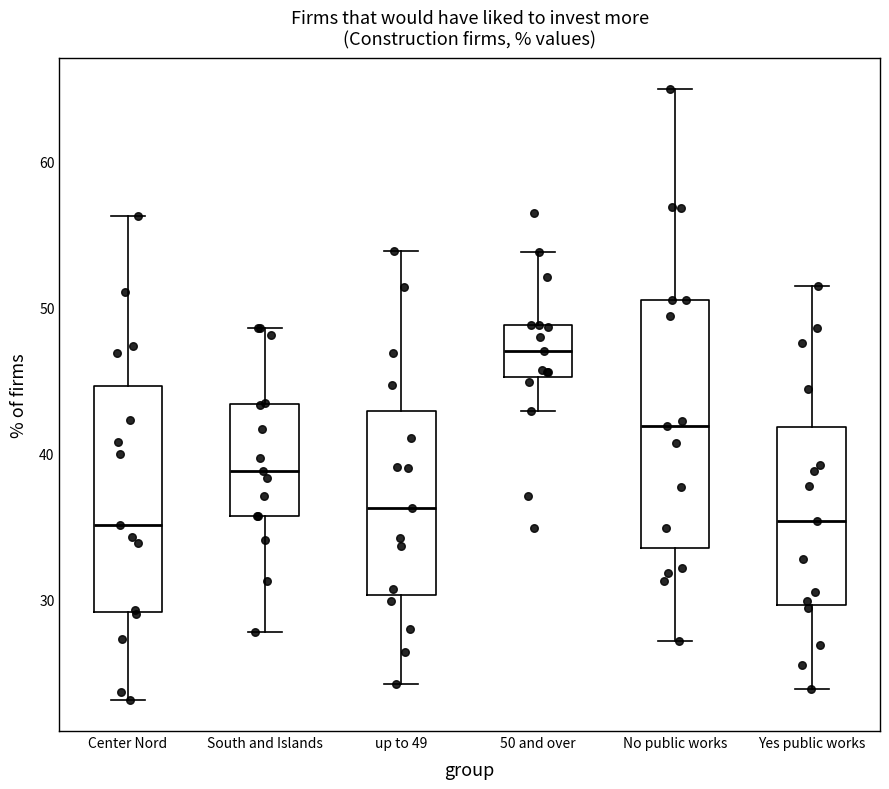

Which box is the tallest, from its lower edge to its upper edge?

No public works